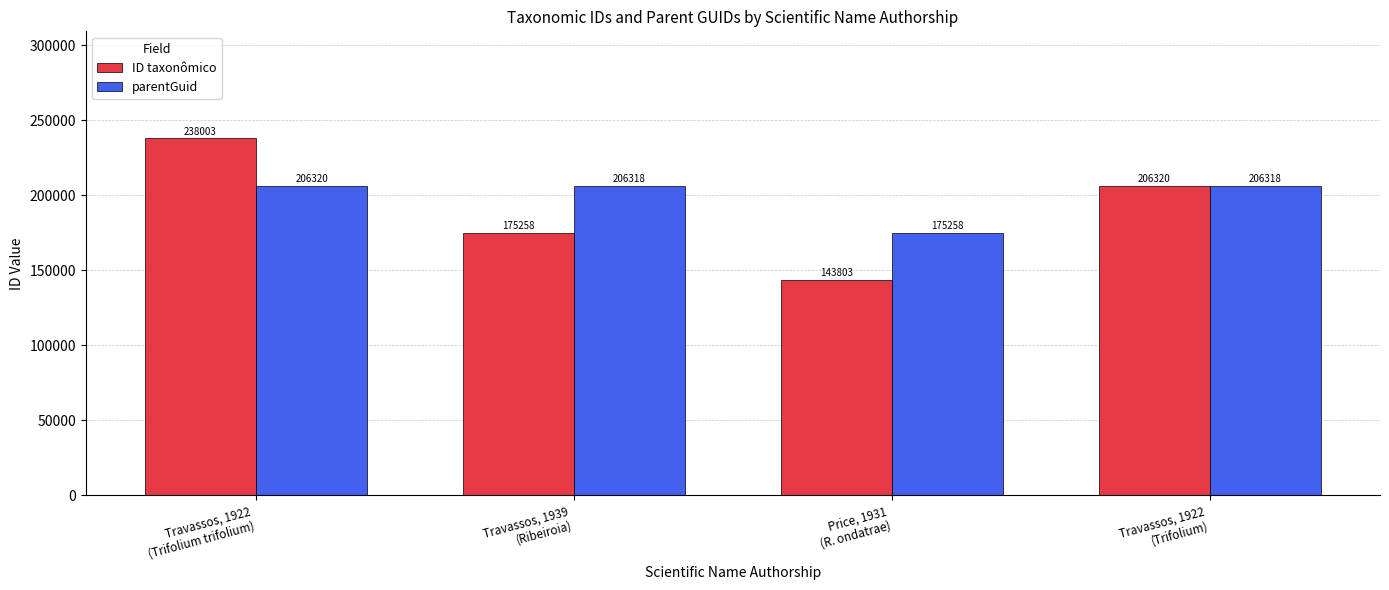

Which series has the largest range (max minus min)?

ID taxonômico